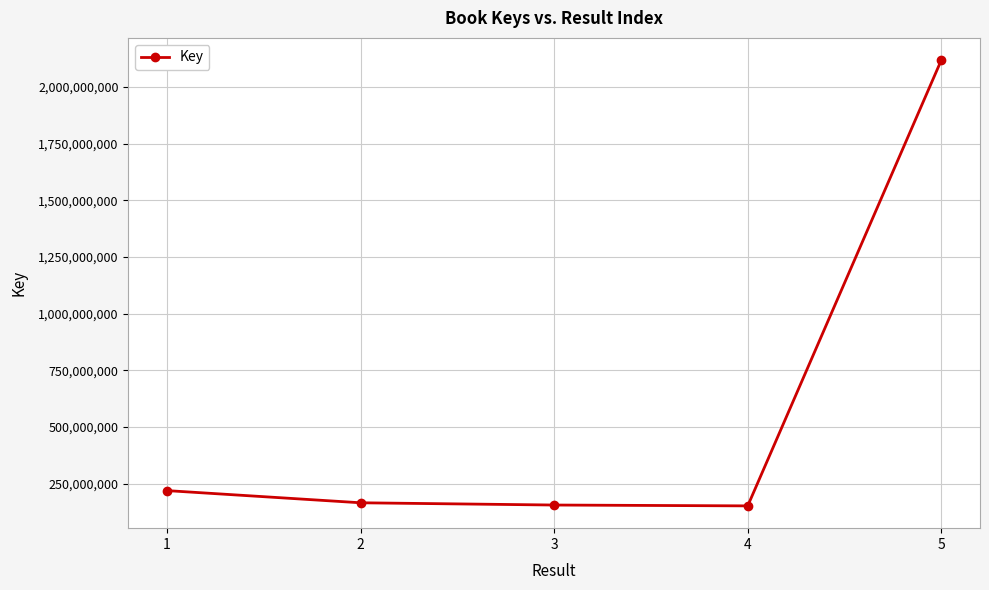

What is the greatest value displayed?

2118905577